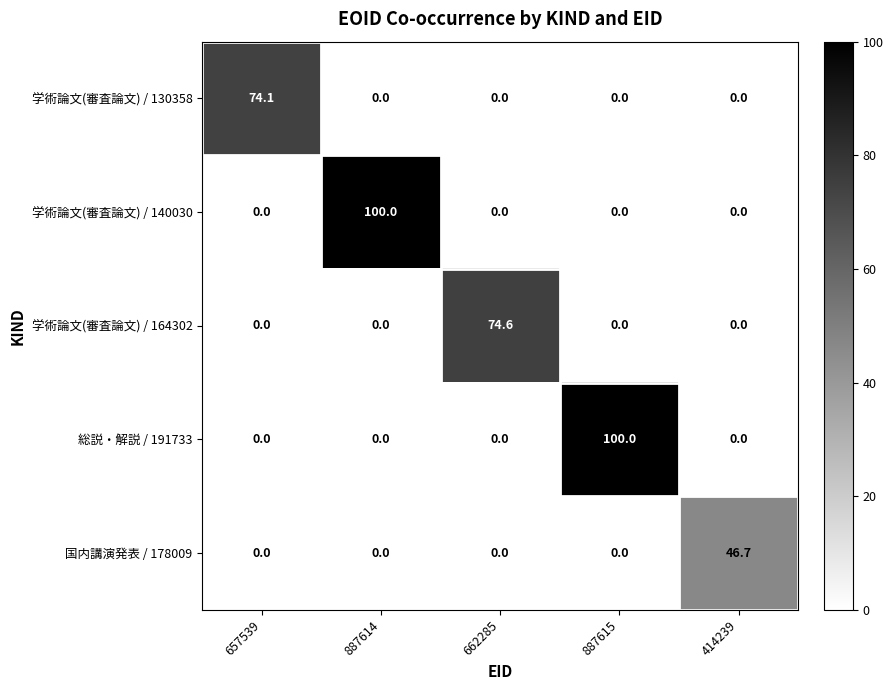

What is the maximum value shown in the chart?

100.0